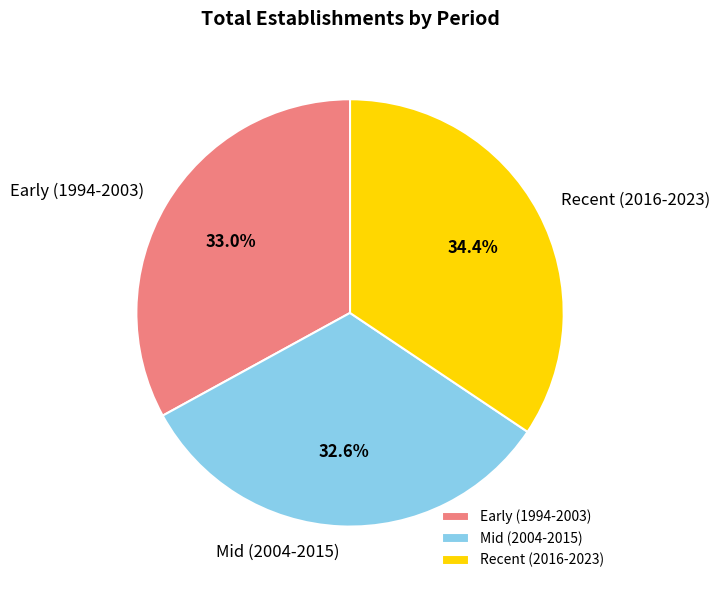

How many segments does this pie chart have?

3